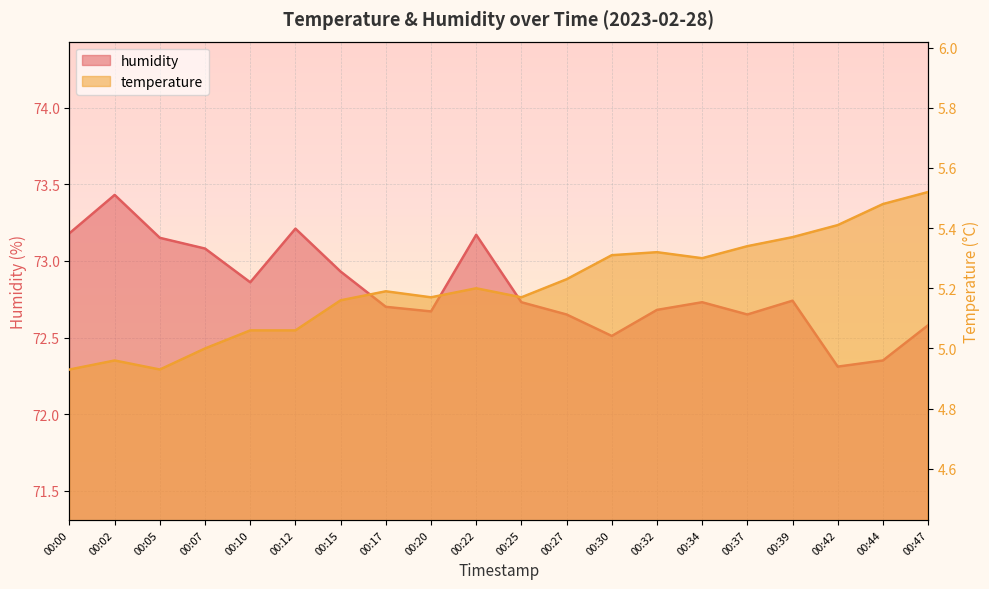

What is the value of the temperature point at the 6th from the left?

5.1